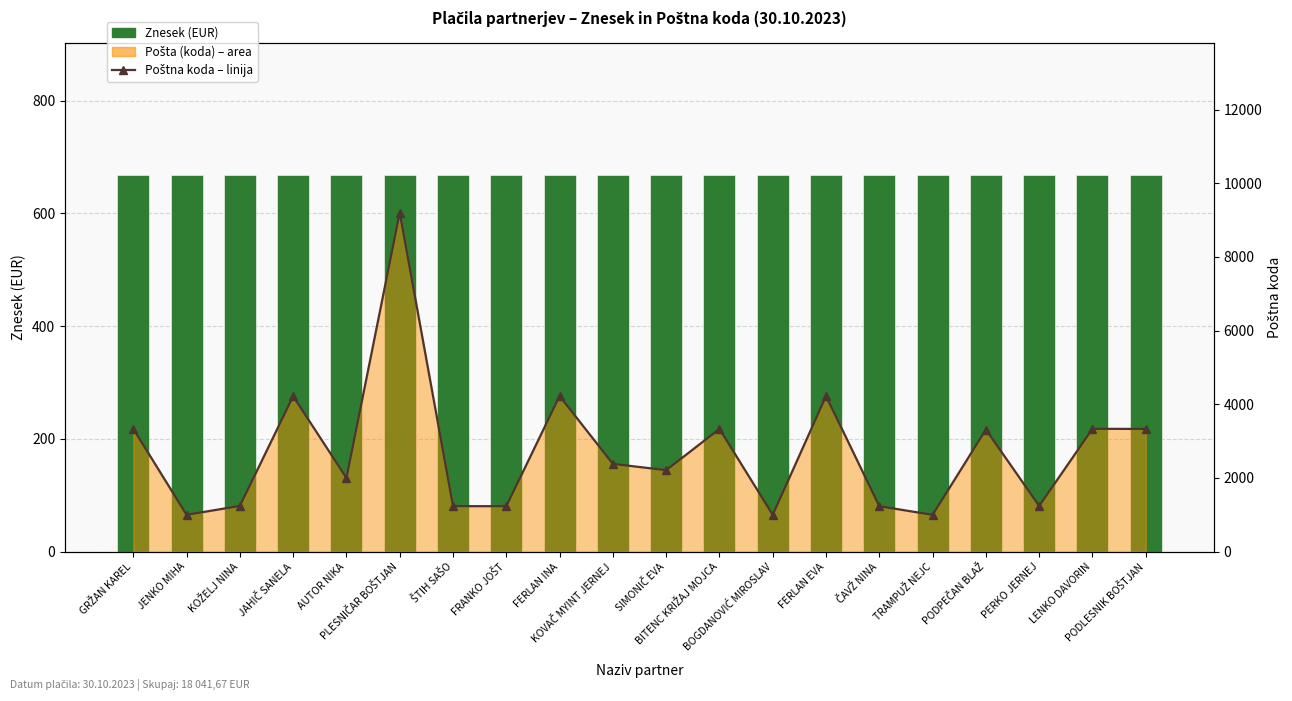

Reading left to right, what are all the values shown in this chart?

Znesek (EUR): GRŽAN KAREL=668.2	JENKO MIHA=668.2	KOŽELJ NINA=668.2	JAHIČ SANELA=668.2	AUTOR NIKA=668.2	PLESNIČAR BOŠTJAN=668.2	ŠTIH SAŠO=668.2	FRANKO JOŠT=668.2	FERLAN INA=668.2	KOVAČ MYINT JERNEJ=668.2	SIMONIČ EVA=668.2	BITENC KRIŽAJ MOJCA=668.2	BOGDANOVIĆ MIROSLAV=668.2	FERLAN EVA=668.2	ČAVŽ NINA=668.2	TRAMPUŽ NEJC=668.2	PODPEČAN BLAŽ=668.2	PERKO JERNEJ=668.2	LENKO DAVORIN=668.2	PODLESNIK BOŠTJAN=668.2
Poštna koda – linija: GRŽAN KAREL=3334.0	JENKO MIHA=1000.0	KOŽELJ NINA=1242.0	JAHIČ SANELA=4220.0	AUTOR NIKA=2000.0	PLESNIČAR BOŠTJAN=9202.0	ŠTIH SAŠO=1236.0	FRANKO JOŠT=1234.0	FERLAN INA=4224.0	KOVAČ MYINT JERNEJ=2383.0	SIMONIČ EVA=2213.0	BITENC KRIŽAJ MOJCA=3332.0	BOGDANOVIĆ MIROSLAV=1000.0	FERLAN EVA=4224.0	ČAVŽ NINA=1234.0	TRAMPUŽ NEJC=1000.0	PODPEČAN BLAŽ=3314.0	PERKO JERNEJ=1241.0	LENKO DAVORIN=3335.0	PODLESNIK BOŠTJAN=3332.0